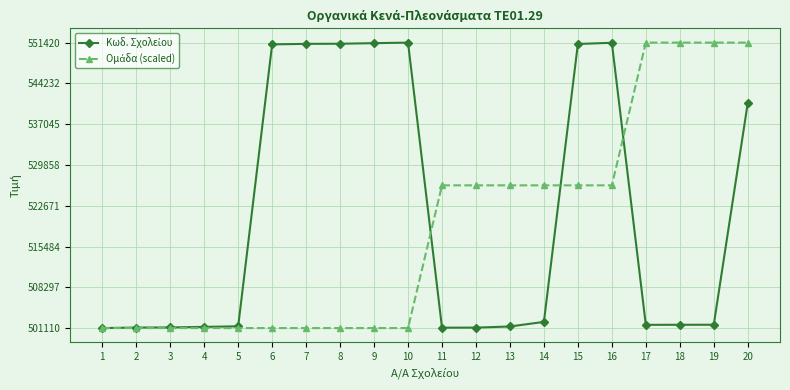

At how many categories does at least one series exceed 548115?

11